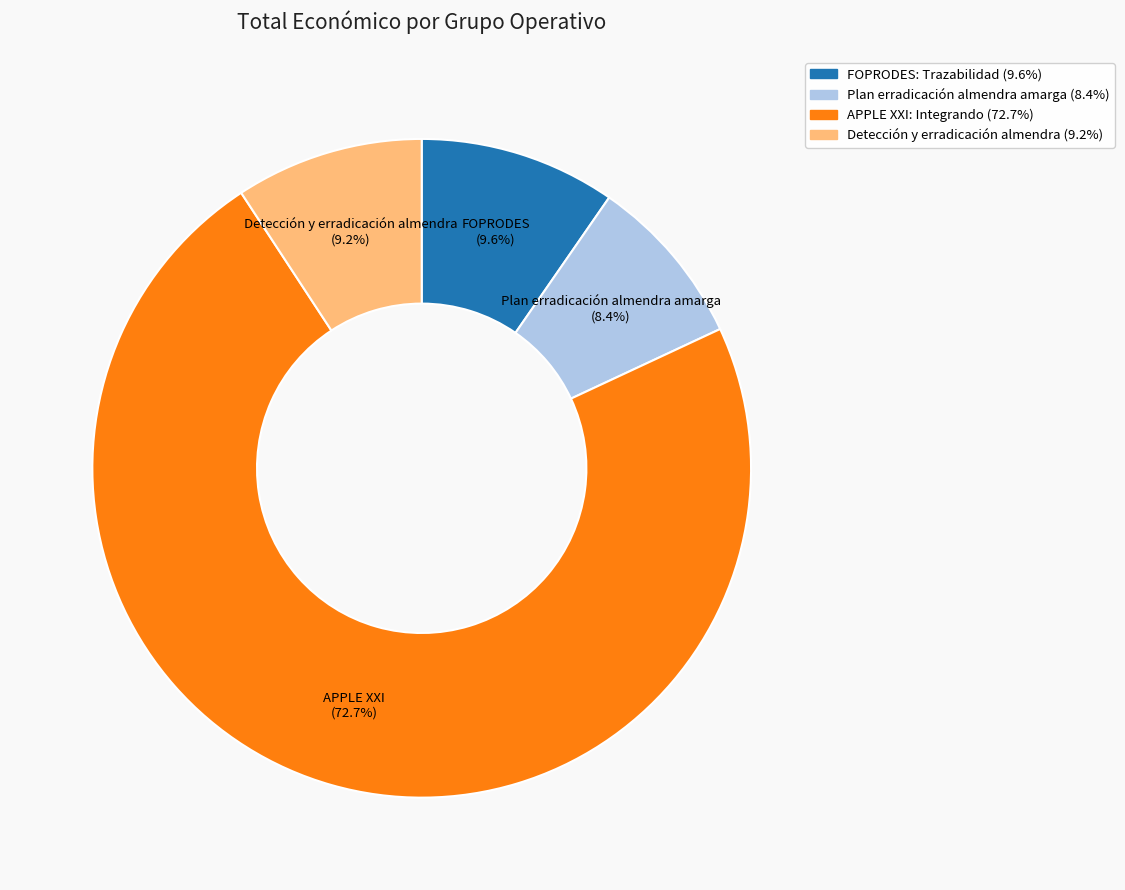

Which category has the biggest portion of the pie?

APPLE XXI: Integrando